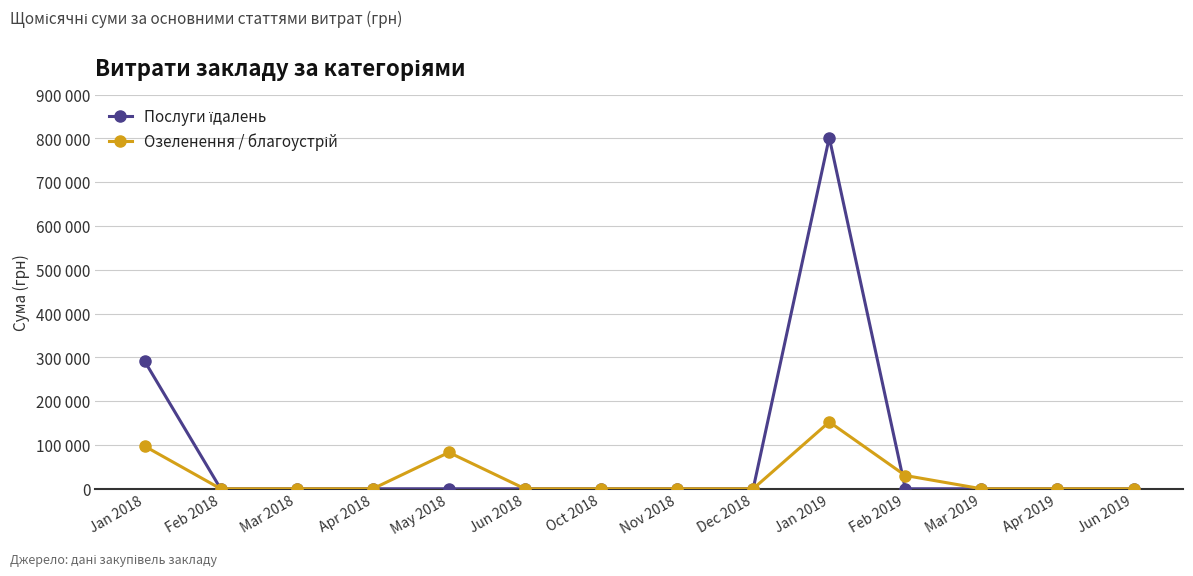

What position from the right is Apr 2019?

2